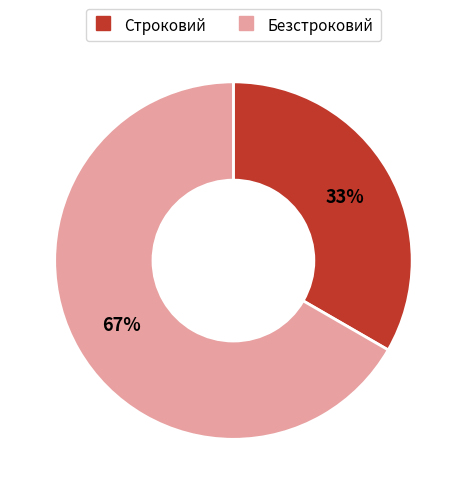

To the nearest percent, what is the combined percentage of Безстроковий and Строковий?

100%